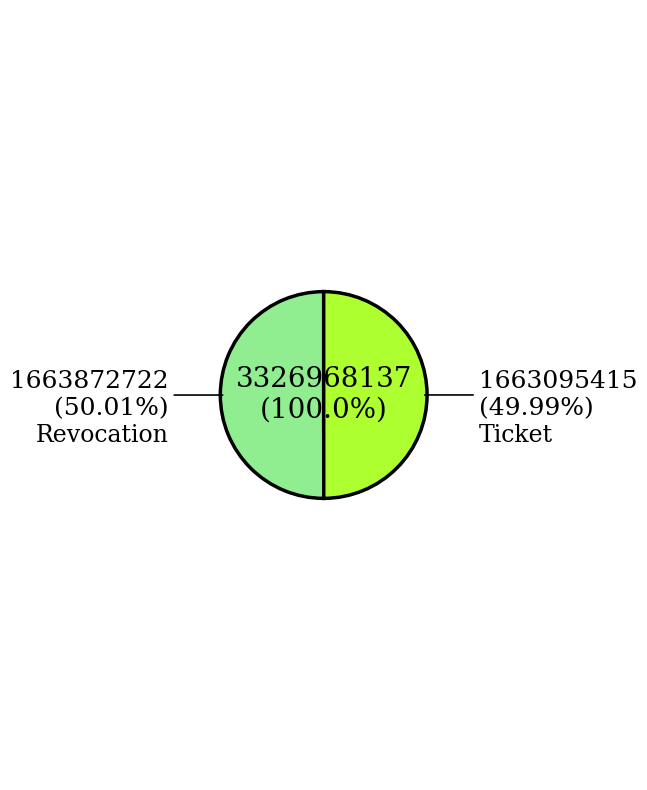

Count the number of slices in the pie.

2